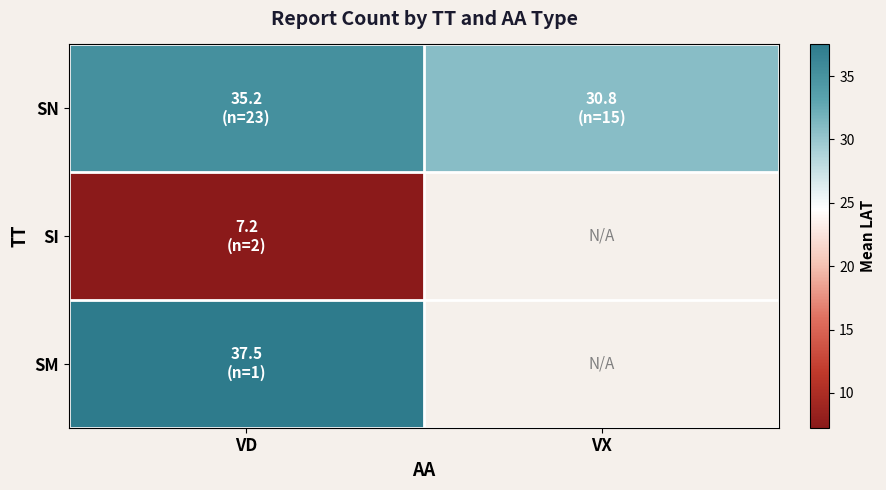

Rank the series by their maximum value, from lowest to highest.

SI, SN, SM